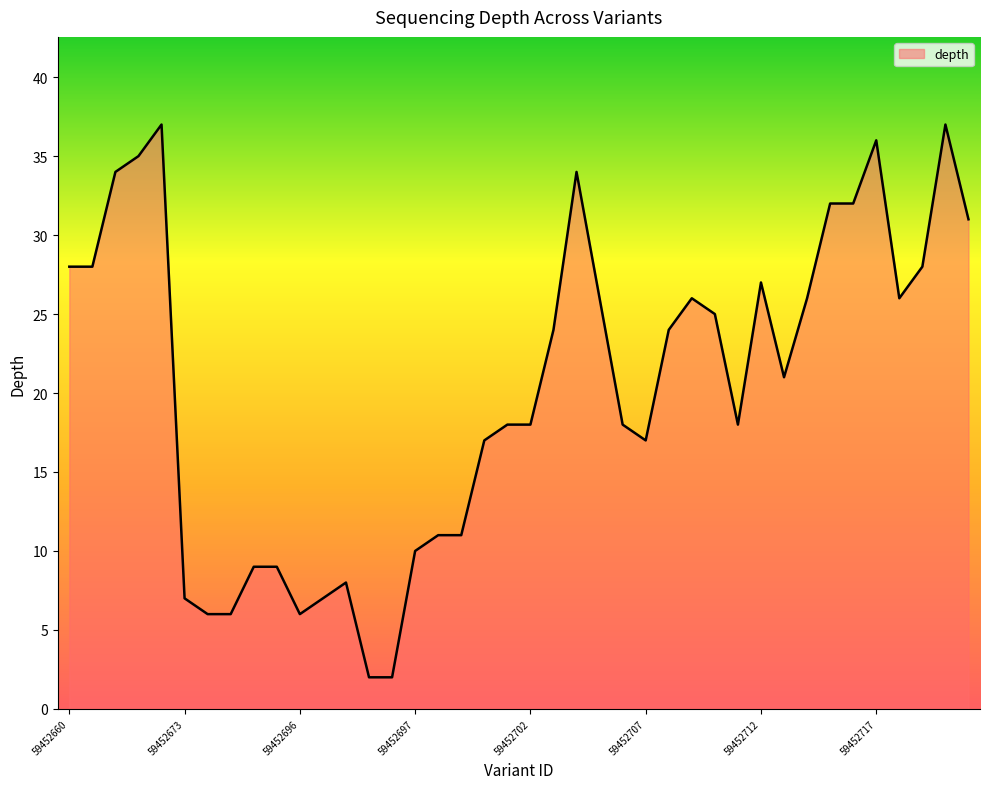

What is the difference between the maximum and minimum values?

35